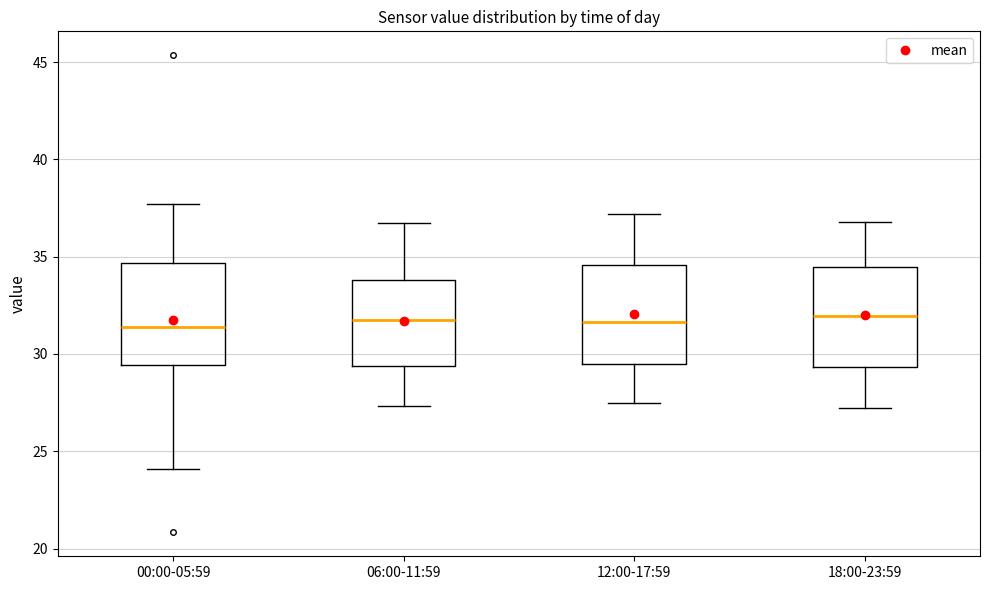

Reading left to right, transcribe this box plot: for each box, give where its median line is, the range the box spans, and where its two whiskers end, as read against the y-axis. The values are not printed on the chart, so give them approximately, as read against the axis.

00:00-05:59: median 31.5, box 29.5 to 34.5, whiskers 24.0 to 37.5
06:00-11:59: median 31.5, box 29.5 to 34.0, whiskers 27.5 to 37.0
12:00-17:59: median 31.5, box 29.5 to 34.5, whiskers 27.5 to 37.0
18:00-23:59: median 32.0, box 29.5 to 34.5, whiskers 27.0 to 37.0